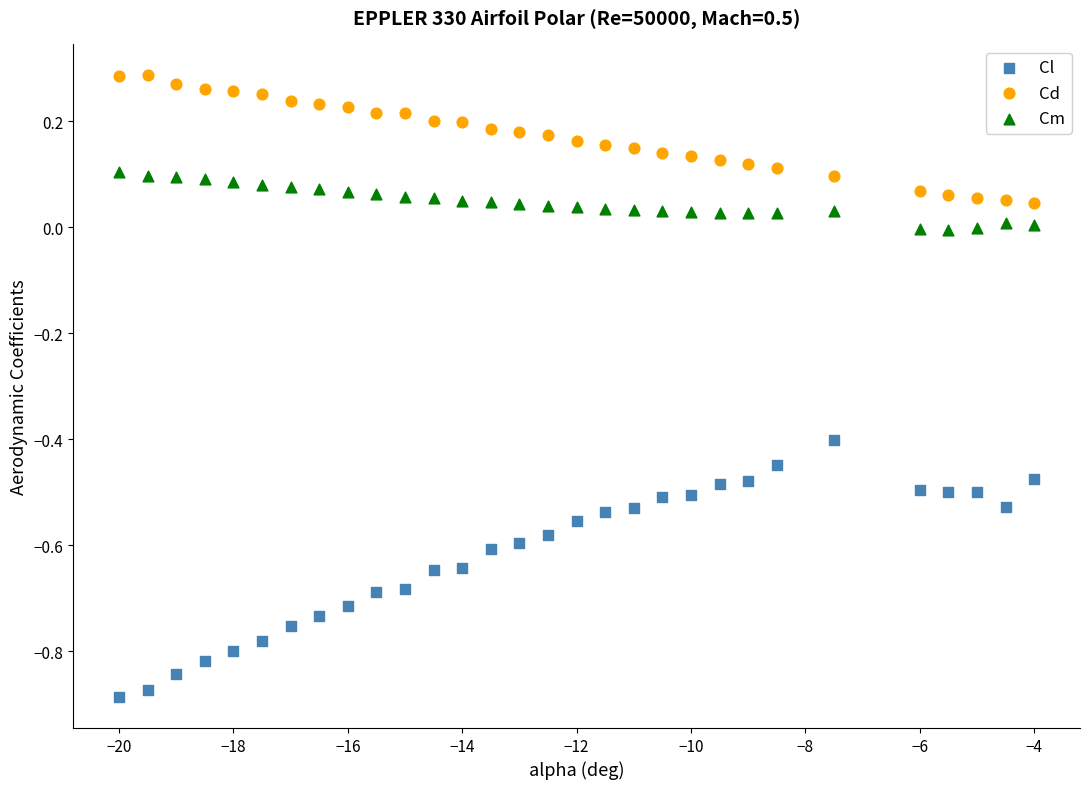

Across all data points, what is the range of X values (max minus min)?

16.0